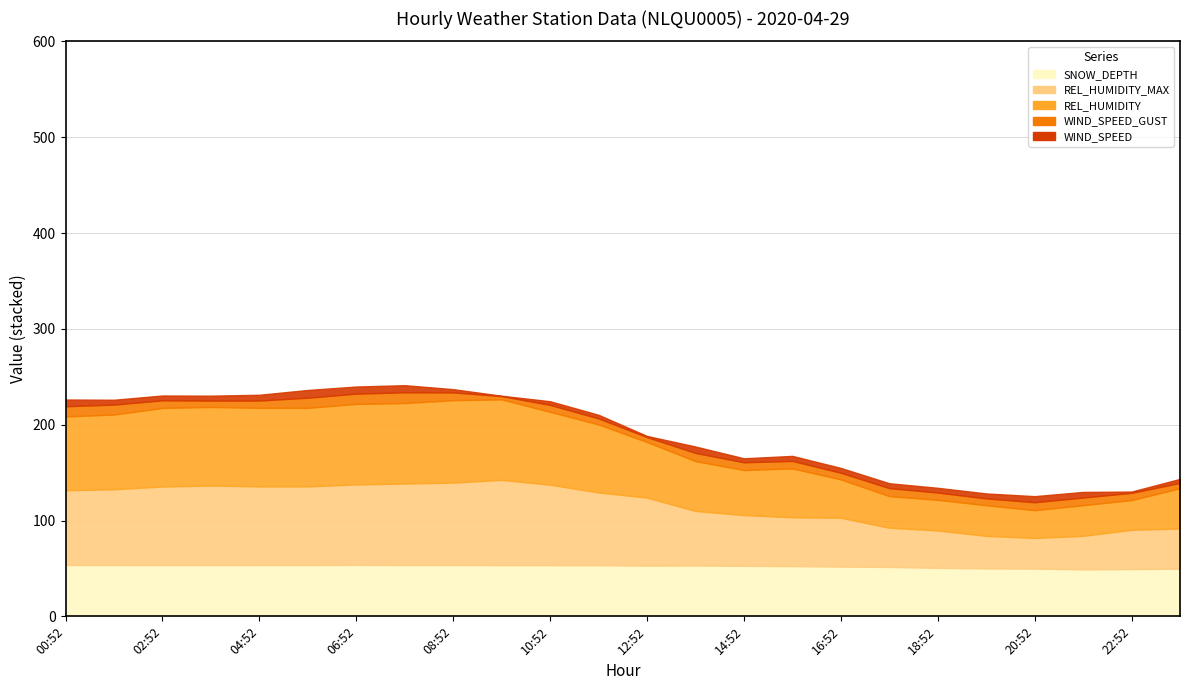

True or false: REL_HUMIDITY_MAX and WIND_SPEED intersect in this chart.

False